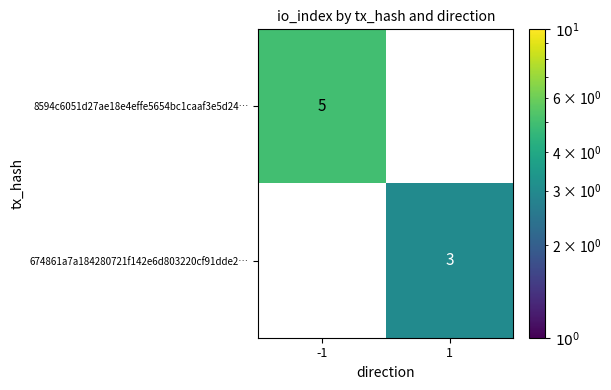

Which label corresponds to the largest value in the chart?

-1